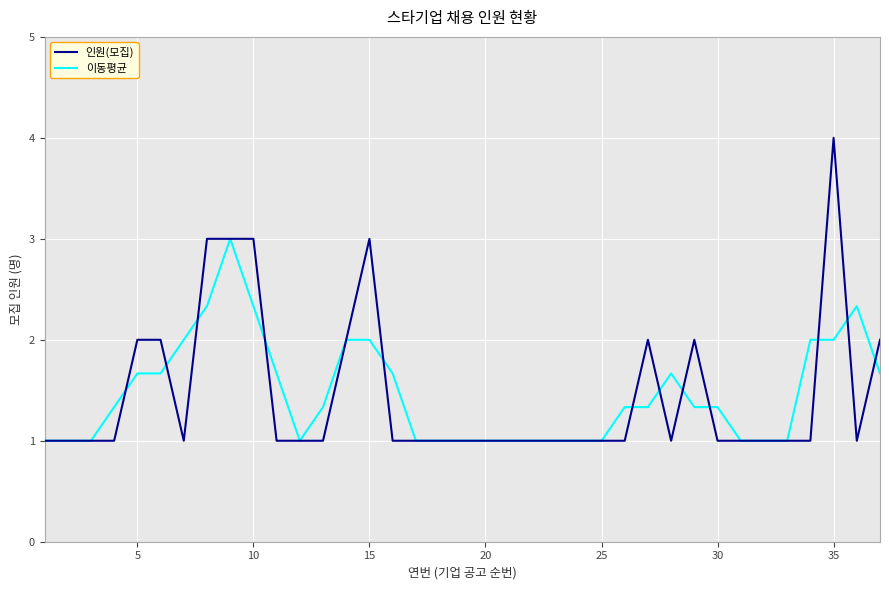

What is the highest value of the 이동평균 series?

3.0